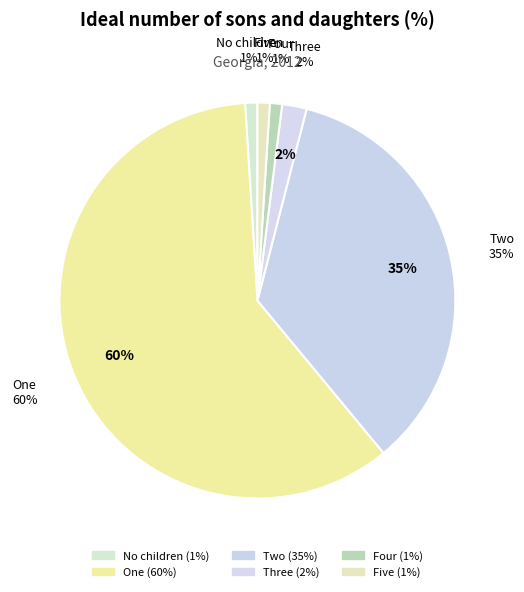

True or false: Three accounts for 16% of the total.

False